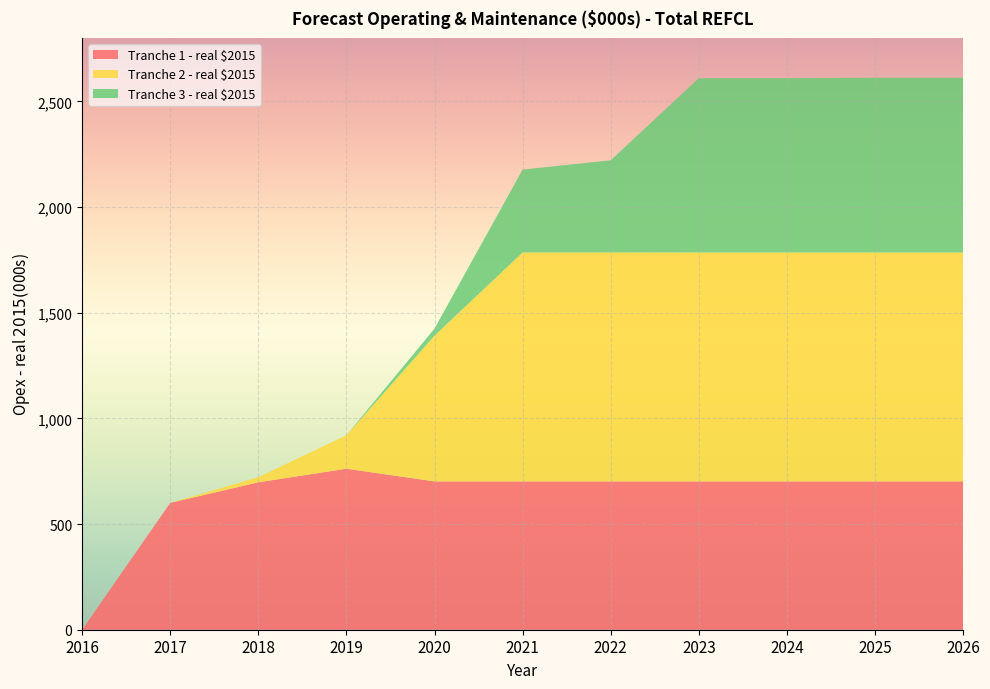

Reading left to right, transcribe all the data shown in this chart.

Tranche 1 - real $2015: 2016=0.0	2017=600.1	2018=697.4	2019=761.8	2020=701.7	2021=701.7	2022=701.7	2023=701.7	2024=701.7	2025=701.7	2026=701.7
Tranche 2 - real $2015: 2016=0.0	2017=0.0	2018=24.4	2019=158.3	2020=689.7	2021=1083.2	2022=1083.1	2023=1083.0	2024=1083.0	2025=1083.0	2026=1083.0
Tranche 3 - real $2015: 2016=0.0	2017=0.0	2018=0.0	2019=0.0	2020=33.4	2021=391.9	2022=436.0	2023=824.9	2024=824.9	2025=827.0	2026=827.0